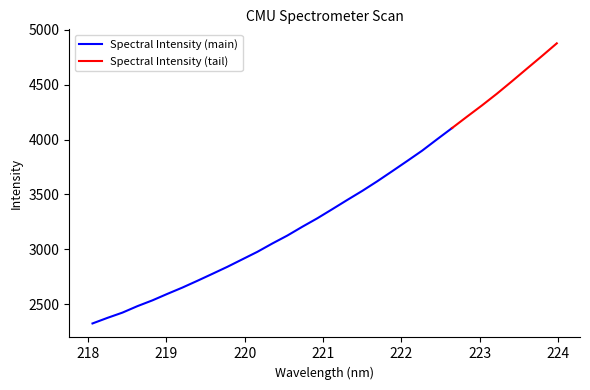

What is the ratio of the value at 220.1623 to the value at 221.6902?

0.8